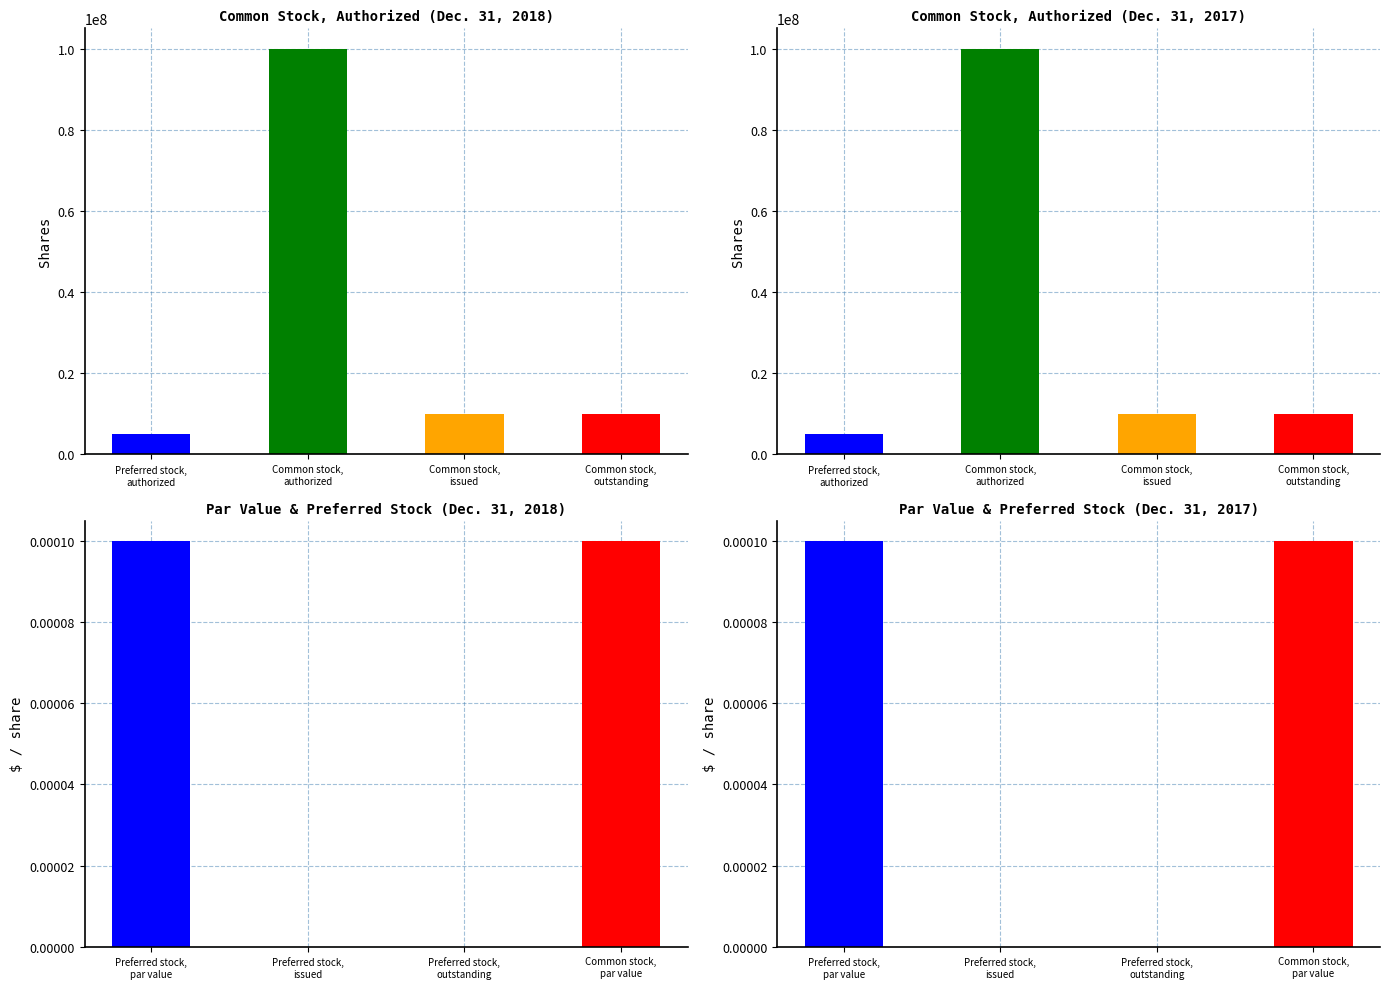

Where is Dec. 31, 2017 nearest to the value 50000000?

Common stock, issued